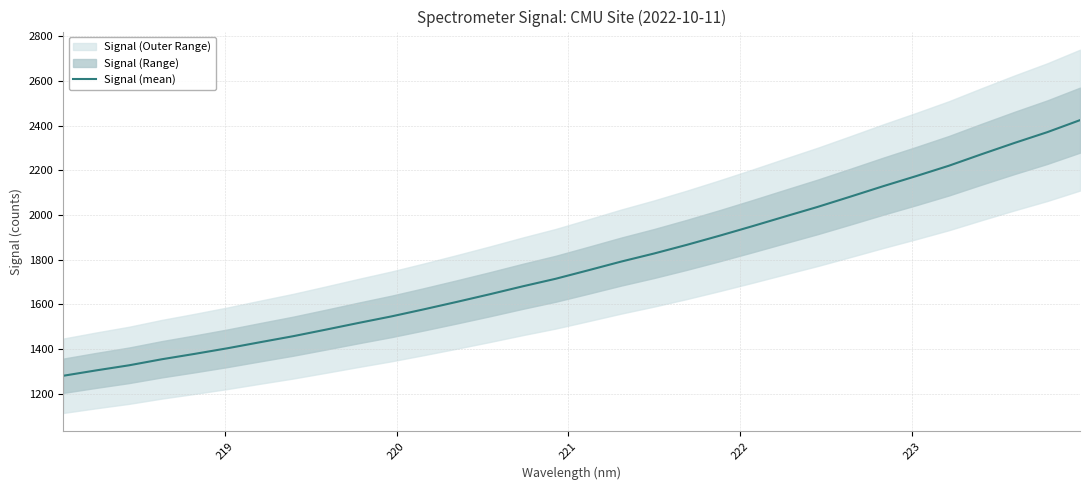

What is the sum of all values?

56852.3